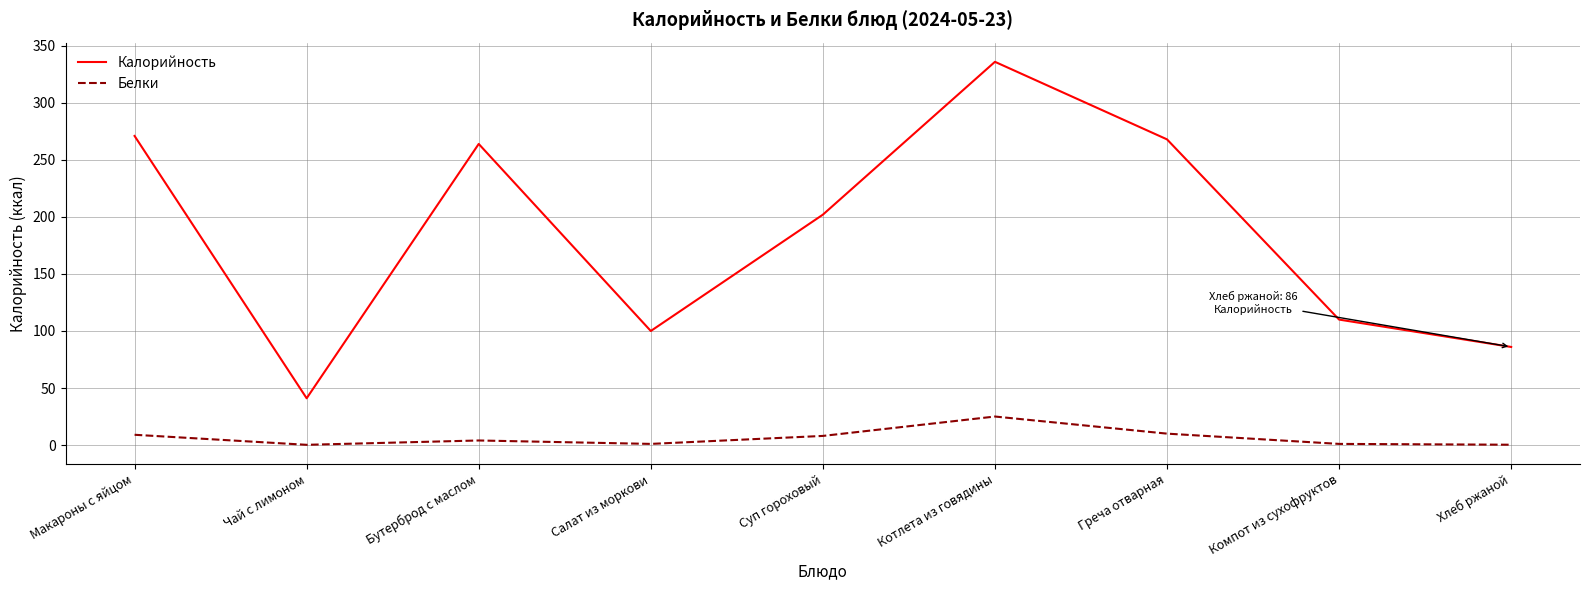

What is the spread (max minus min) of values at Хлеб ржаной?

85.7